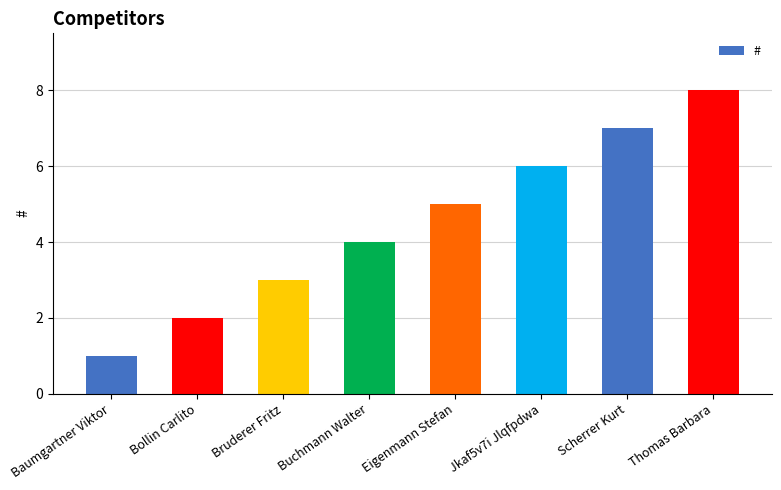

How many values are below 5?

4